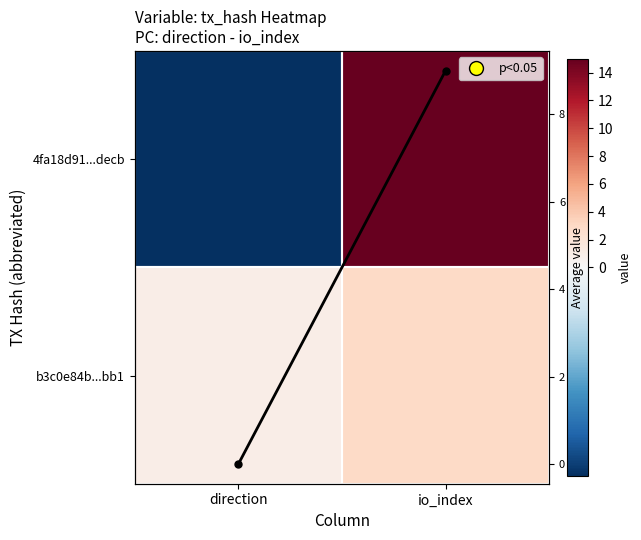

At which category is the sum across all series the highest?

io_index